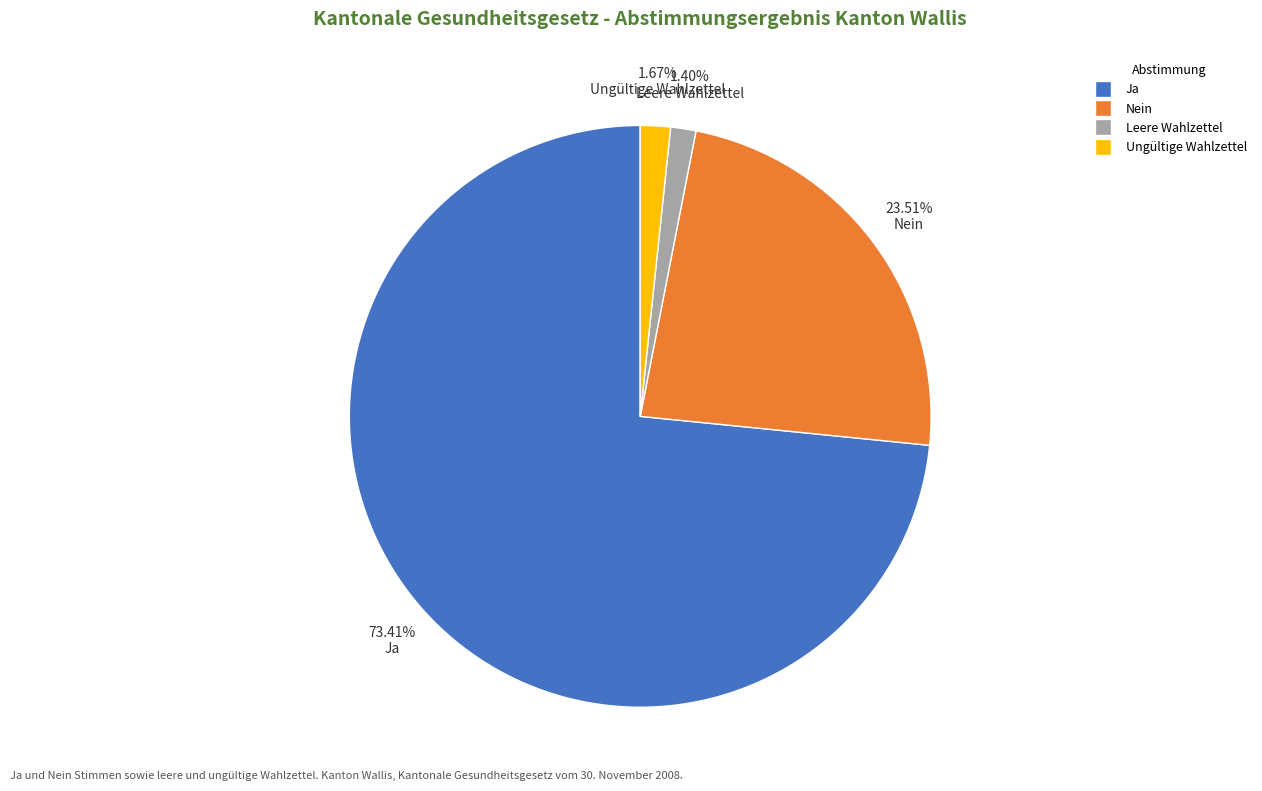

To the nearest percent, what is the difference between the largest and smallest slice percentages?

72%